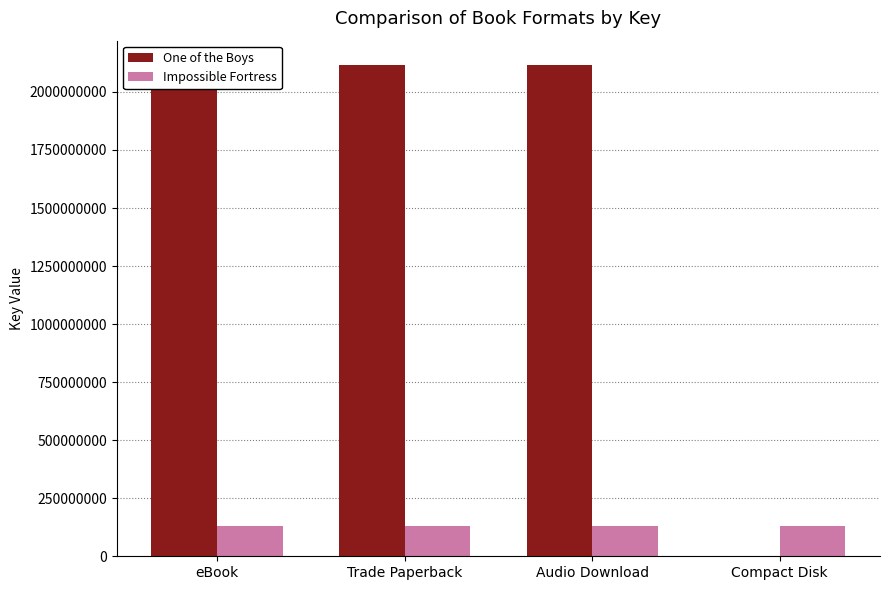

What is the label of the 3rd bar from the right?

Trade Paperback